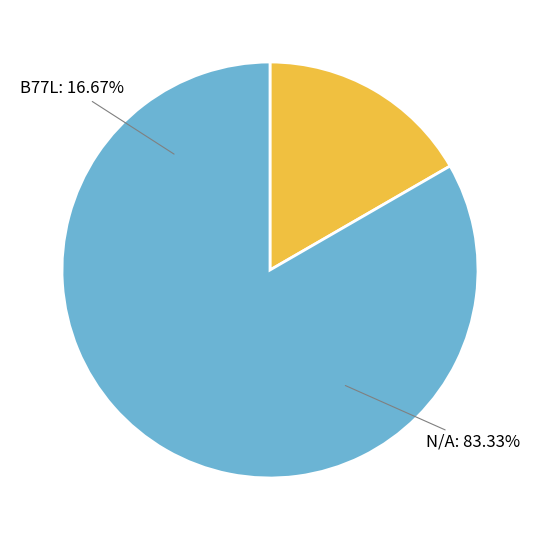

The B77L slice represents 7% of the pie. True or false?

False